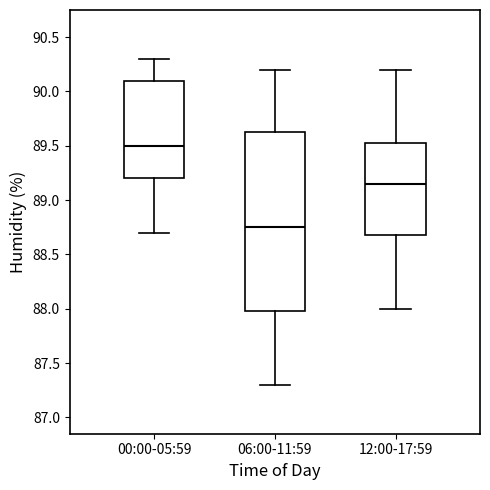

Reading left to right, read every box against the y-axis: the position of its median line, the range the box covers, and the ends of its whiskers. The values are not printed on the chart, so give them approximately, as read against the axis.

00:00-05:59: median 89.50, box 89.20 to 90.10, whiskers 88.70 to 90.30
06:00-11:59: median 88.75, box 88.00 to 89.65, whiskers 87.30 to 90.20
12:00-17:59: median 89.15, box 88.70 to 89.55, whiskers 88.00 to 90.20